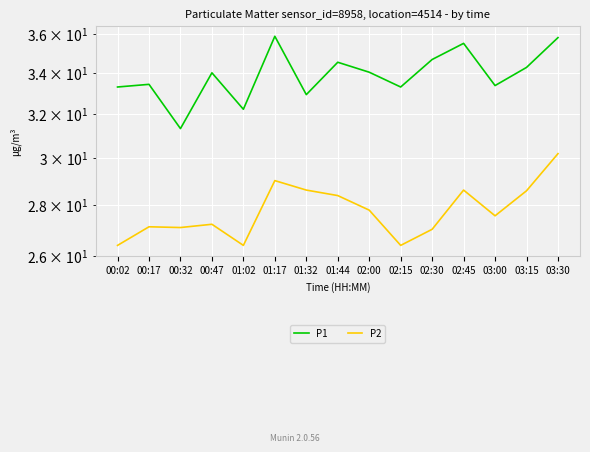

How many lines are shown in the chart?

2